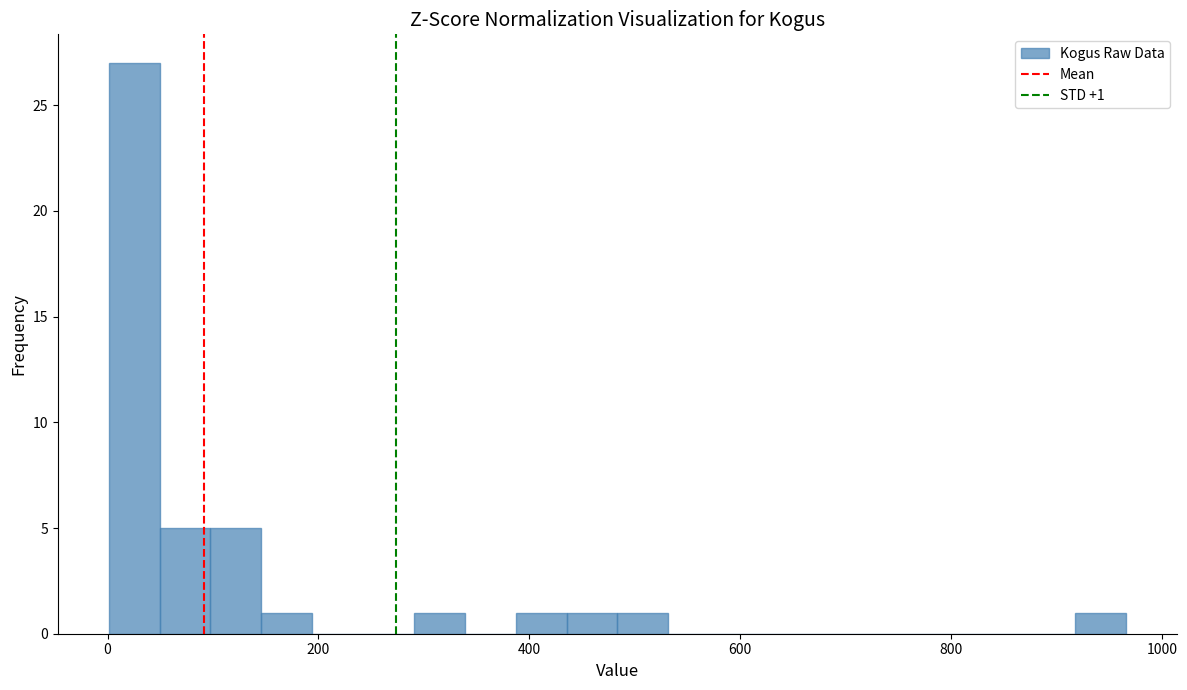

Read against the x-axis, roughly where is the centre of the tallest bar?

20